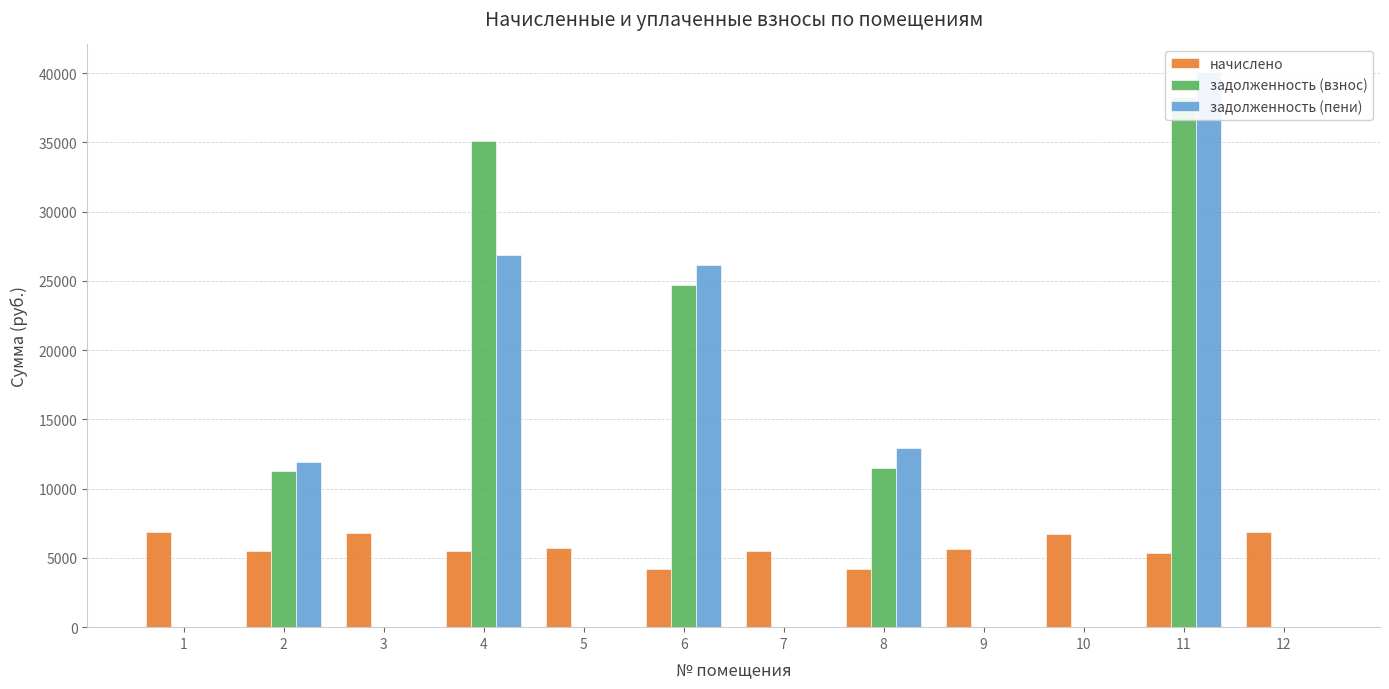

Which category has the lowest value across all series?

1